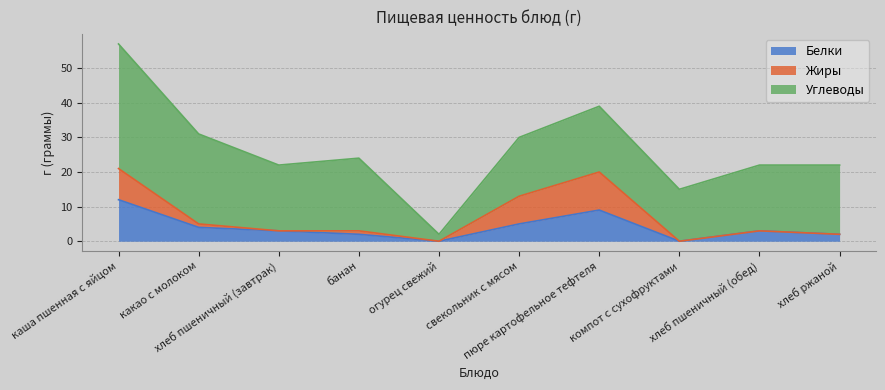

True or false: Белки has a value of 5 at свекольник с мясом.

True